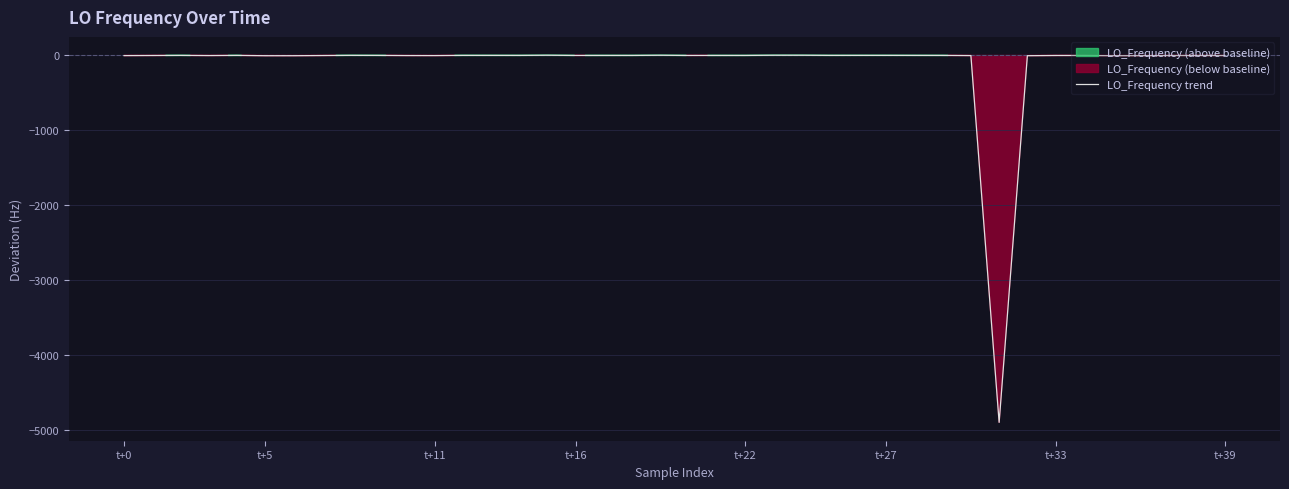

What is the difference between the maximum and second lowest values?

6.2